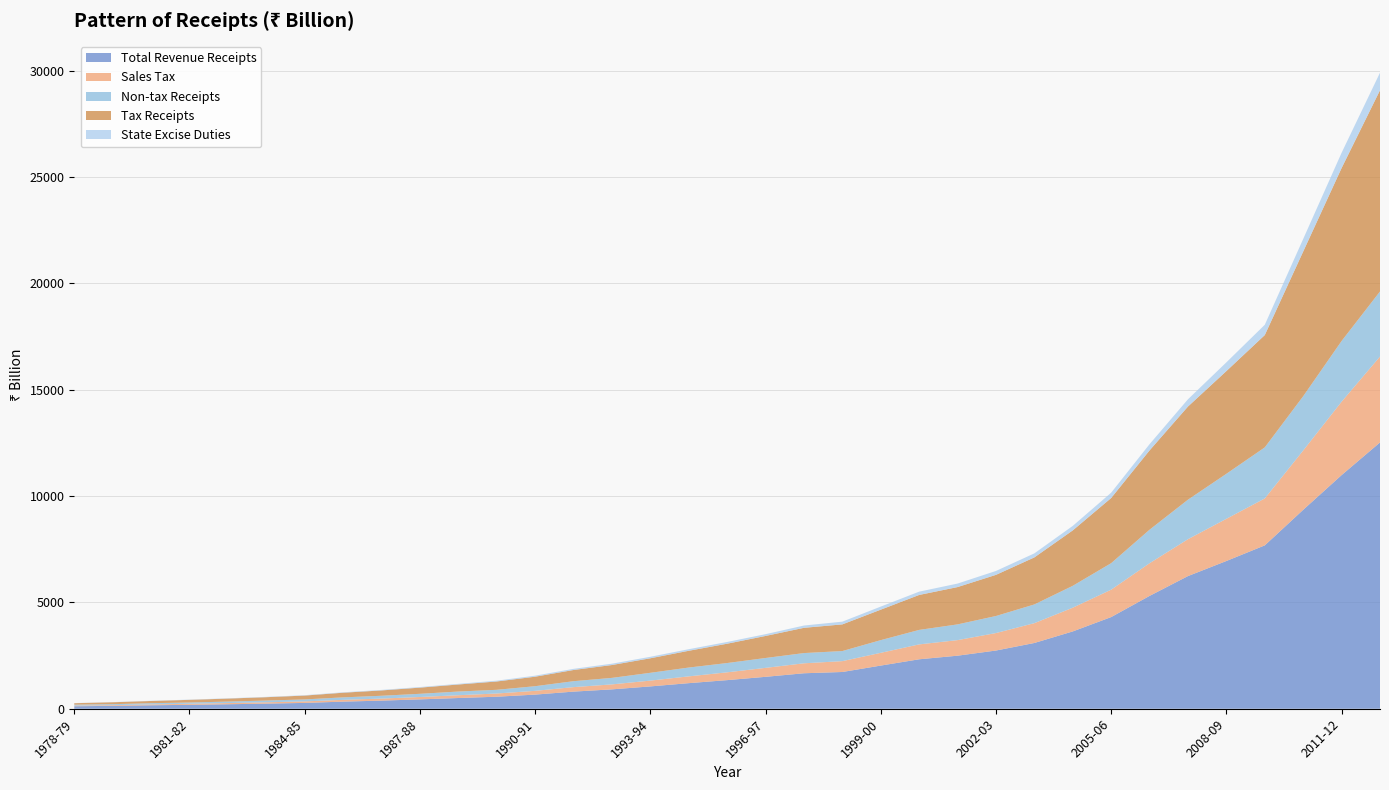

Reading left to right, what are all the values shown in this chart?

Total Revenue Receipts: 1978-79=116.5	1979-80=136.3	1980-81=162.9	1981-82=184.6	1982-83=211.2	1983-84=240.1	1984-85=274.2	1985-86=334.2	1986-87=382.3	1987-88=440.0	1988-89=504.2	1989-90=565.4	1990-91=664.7	1991-92=805.4	1992-93=910.9	1993-94=1050.0	1994-95=1203.0	1995-96=1345.1	1996-97=1500.4	1997-98=1668.2	1998-99=1727.9	1999-00=2029.3	2000-01=2325.1	2001-02=2494.2	2002-03=2736.7	2003-04=3091.9	2004-05=3635.1	2005-06=4310.2	2006-07=5305.6	2007-08=6237.5	2008-09=6946.6	2009-10=7681.4	2010-11=9353.5	2011-12=10985.3	2012-13=12520.2
Sales Tax: 1978-79=27.7	1979-80=32.1	1980-81=38.9	1981-82=48.9	1982-83=55.0	1983-84=62.6	1984-85=70.6	1985-86=84.3	1986-87=96.4	1987-88=111.8	1988-89=131.2	1989-90=150.6	1990-91=176.7	1991-92=210.6	1992-93=233.5	1993-94=272.3	1994-95=318.8	1995-96=367.0	1996-97=421.1	1997-98=468.1	1998-99=510.0	1999-00=599.5	2000-01=699.8	2001-02=731.8	2002-03=821.5	2003-04=931.7	2004-05=1115.5	2005-06=1287.7	2006-07=1535.7	2007-08=1734.2	2008-09=1983.3	2009-10=2206.4	2010-11=2788.4	2011-12=3450.6	2012-13=4038.5
Non-tax Receipts: 1978-79=47.2	1979-80=45.5	1980-81=58.9	1981-82=59.6	1982-83=70.1	1983-84=82.5	1984-85=93.1	1985-86=116.1	1986-87=131.3	1987-88=150.2	1988-89=172.8	1989-90=174.4	1990-91=218.8	1991-92=279.3	1992-93=306.4	1993-94=367.3	1994-95=414.7	1995-96=437.1	1996-97=464.4	1997-98=481.2	1998-99=474.6	1999-00=596.5	2000-01=682.0	2001-02=740.1	2002-03=802.0	2003-04=880.7	2004-05=1029.3	2005-06=1246.9	2006-07=1577.1	2007-08=1858.0	2008-09=2116.8	2009-10=2400.6	2010-11=2551.5	2011-12=2855.4	2012-13=3059.4
Tax Receipts: 1978-79=69.2	1979-80=90.8	1980-81=104.0	1981-82=124.9	1982-83=141.2	1983-84=157.6	1984-85=181.1	1985-86=218.1	1986-87=251.0	1987-88=289.8	1988-89=331.4	1989-90=390.9	1990-91=445.9	1991-92=526.0	1992-93=604.5	1993-94=682.7	1994-95=788.3	1995-96=908.0	1996-97=1036.0	1997-98=1187.0	1998-99=1253.3	1999-00=1432.7	2000-01=1643.1	2001-02=1754.2	2002-03=1934.7	2003-04=2211.2	2004-05=2605.8	2005-06=3063.3	2006-07=3728.4	2007-08=4379.5	2008-09=4829.8	2009-10=5280.8	2010-11=6802.0	2011-12=8129.9	2012-13=9460.8
State Excise Duties: 1978-79=5.8	1979-80=7.0	1980-81=8.2	1981-82=11.2	1982-83=13.4	1983-84=15.7	1984-85=18.4	1985-86=20.5	1986-87=24.2	1987-88=28.7	1988-89=30.8	1989-90=38.6	1990-91=48.0	1991-92=54.4	1992-93=62.6	1993-94=70.1	1994-95=74.4	1995-96=81.8	1996-97=83.6	1997-98=107.6	1998-99=128.6	1999-00=144.7	2000-01=154.8	2001-02=165.0	2002-03=182.7	2003-04=189.3	2004-05=211.0	2005-06=250.4	2006-07=293.2	2007-08=341.3	2008-09=409.9	2009-10=483.8	2010-11=591.7	2011-12=717.8	2012-13=826.2